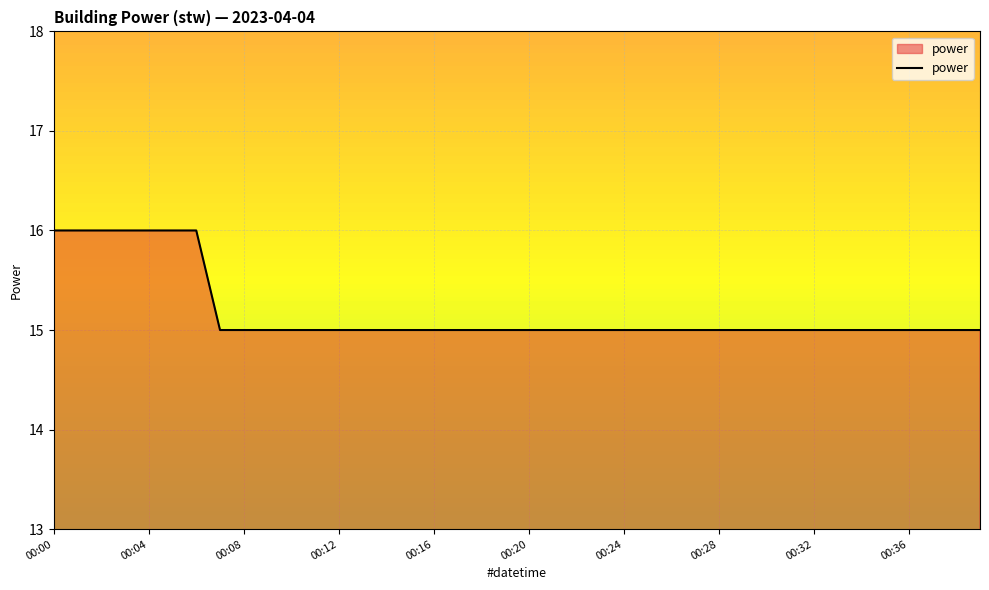

What is the minimum value shown in the chart?

15